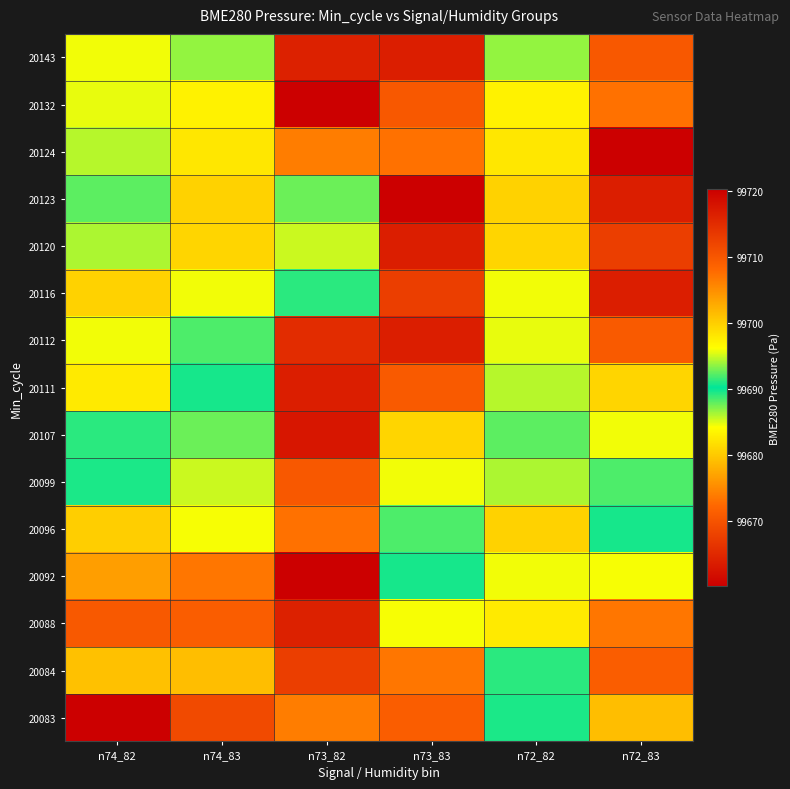

What is the total value across all series at n72_83?

1495477.6